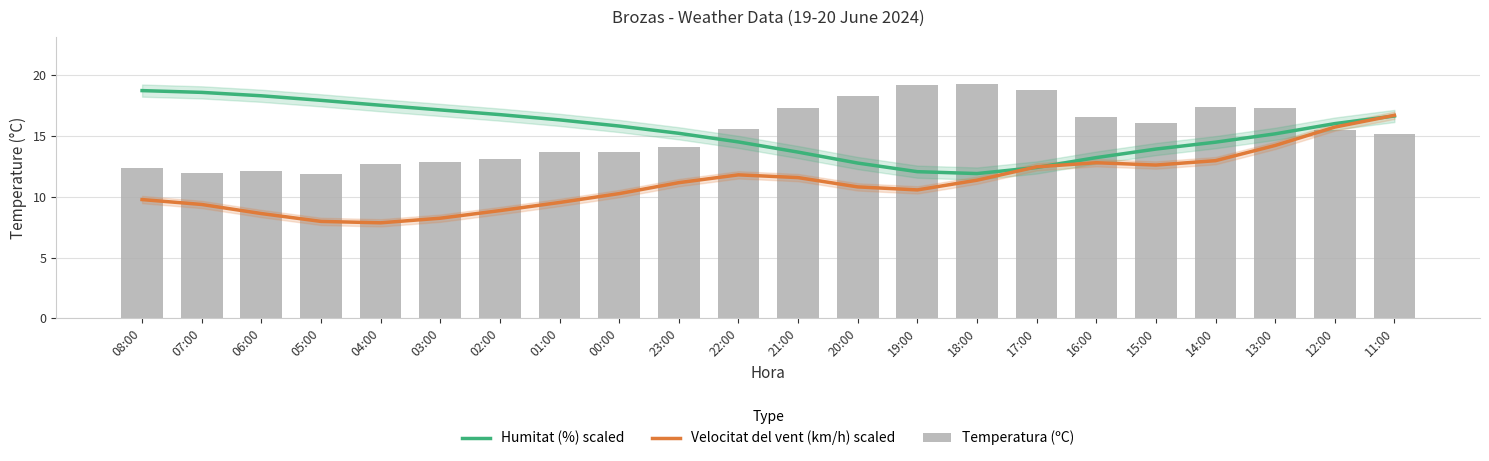

The Humitat (%) scaled series shows 10.1 at 12:00. True or false?

False